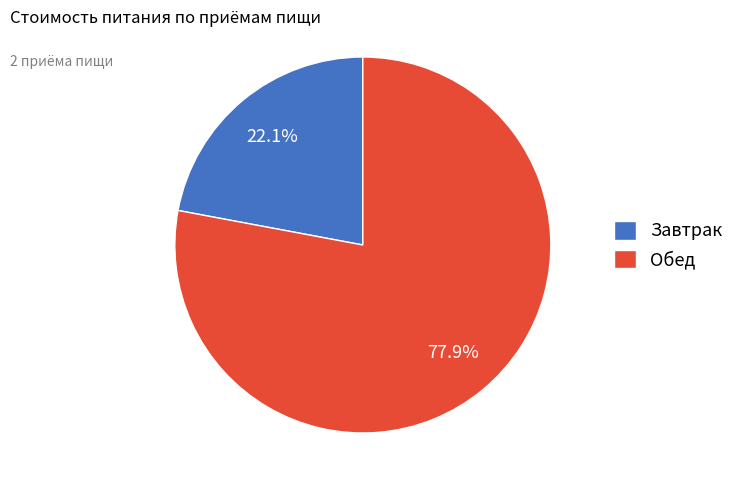

Combined, what portion of the pie is Обед and Завтрак?

100.0%